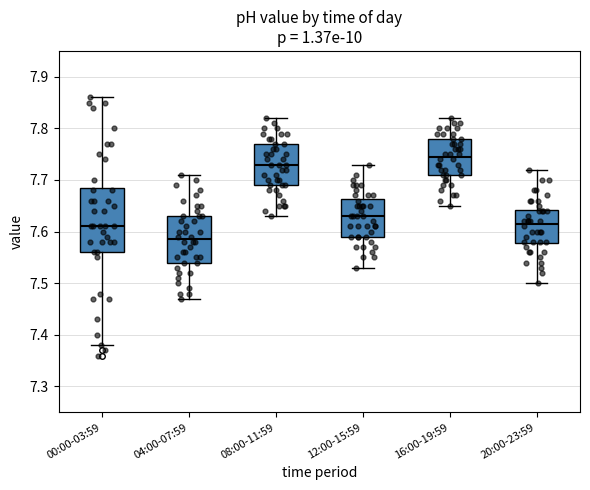

Where is the lower edge of the box for 04:00-07:59 on the y-axis? The values are not printed on the chart, so give them approximately, as read against the axis.

7.54